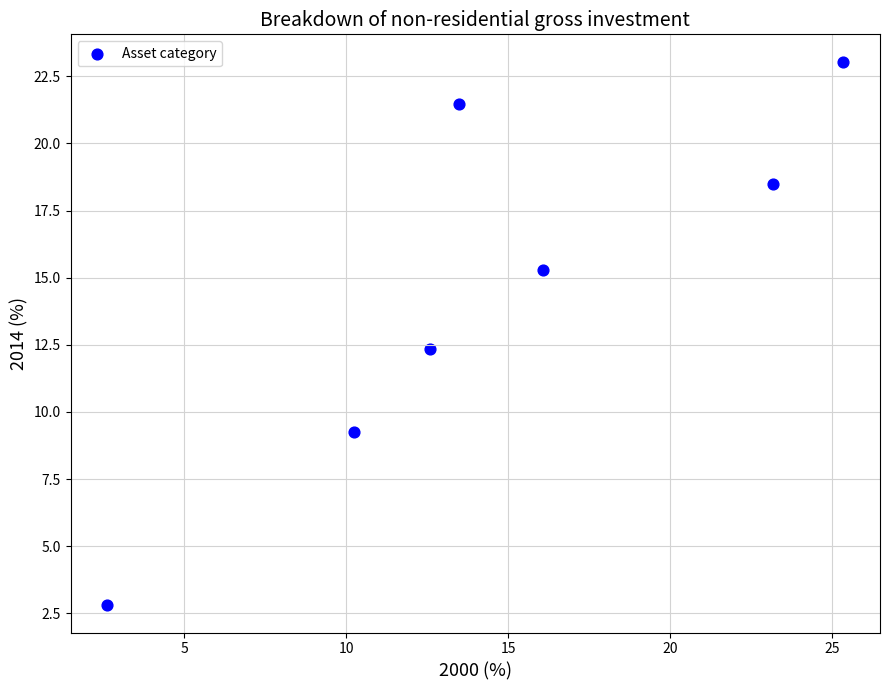

What Y value in the scatter plot is closest to 12?

12.3